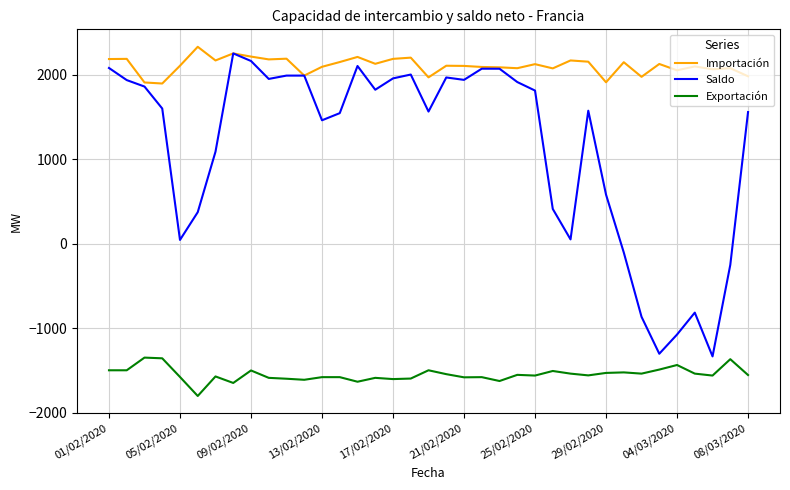

True or false: Importación and Exportación cross at least once.

False